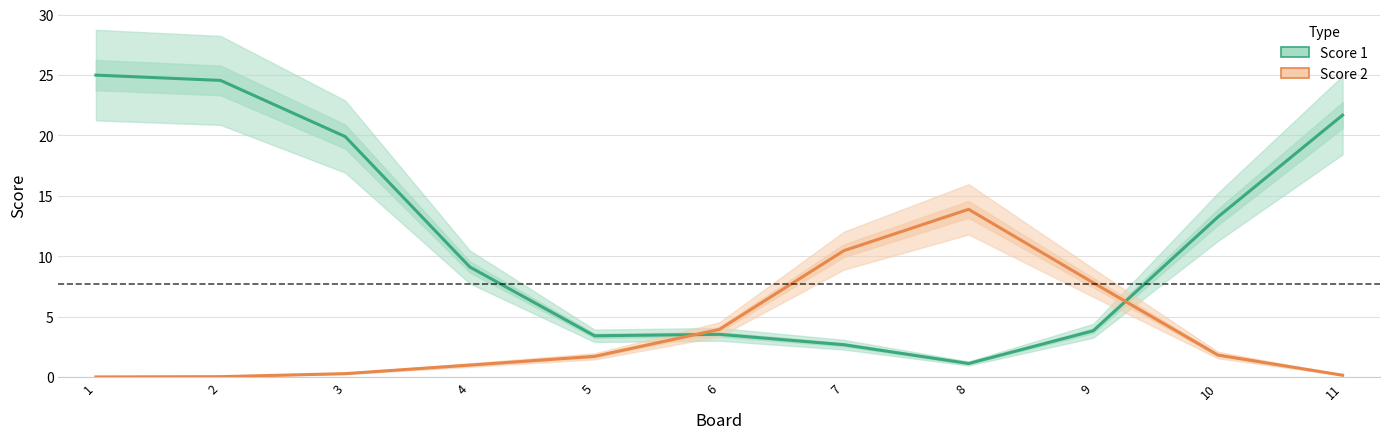

Which series has the largest range (max minus min)?

Score 1